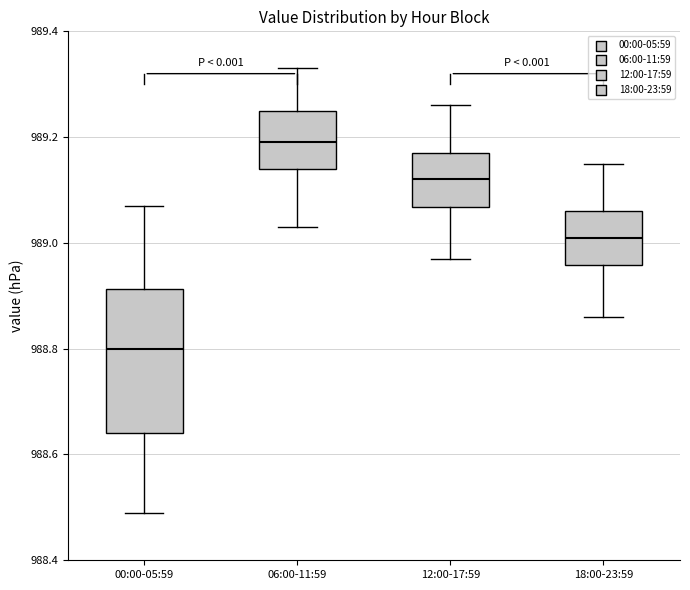

Which box's median line is the lowest?

00:00-05:59